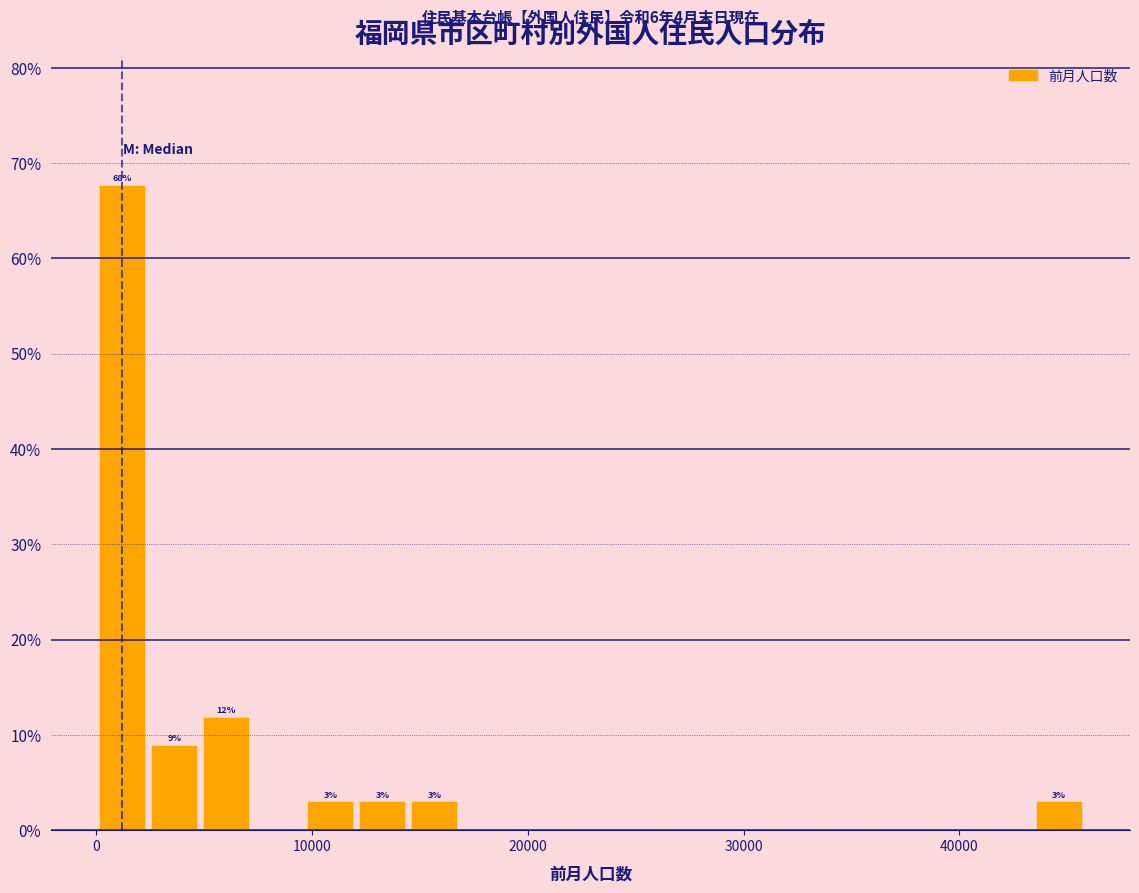

Around what value on the x-axis is the tallest bar? Give the approximate position of its centre, as read against the axis.

1000